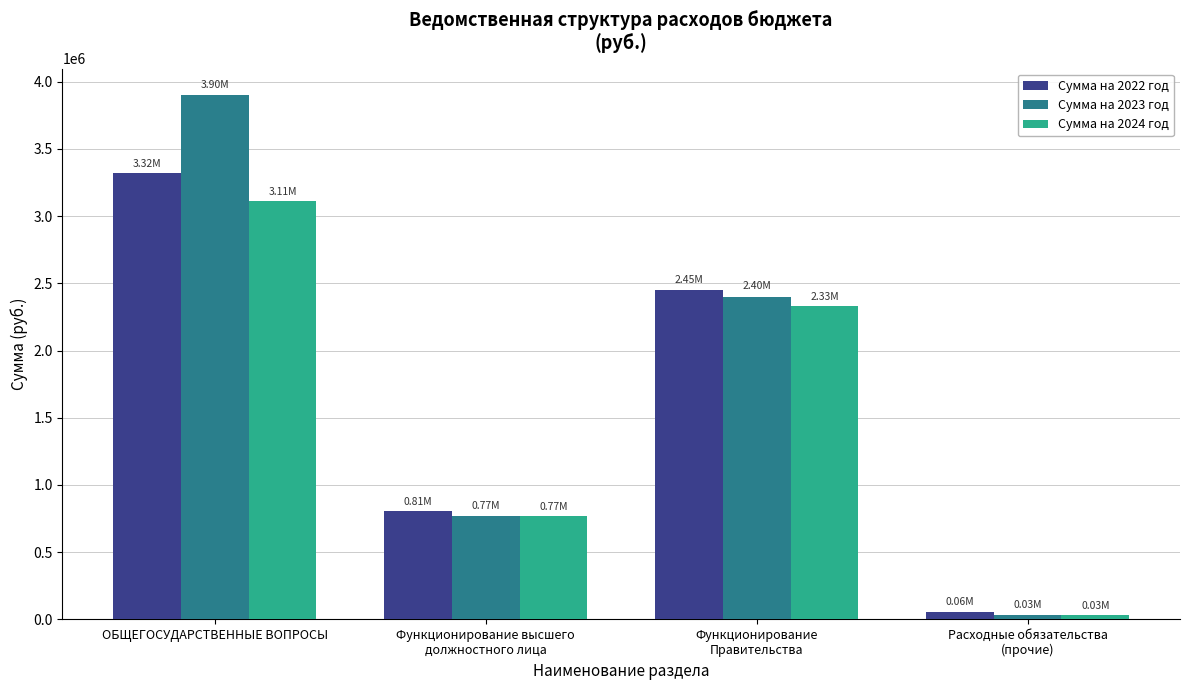

At which category is the sum across all series the highest?

ОБЩЕГОСУДАРСТВЕННЫЕ ВОПРОСЫ